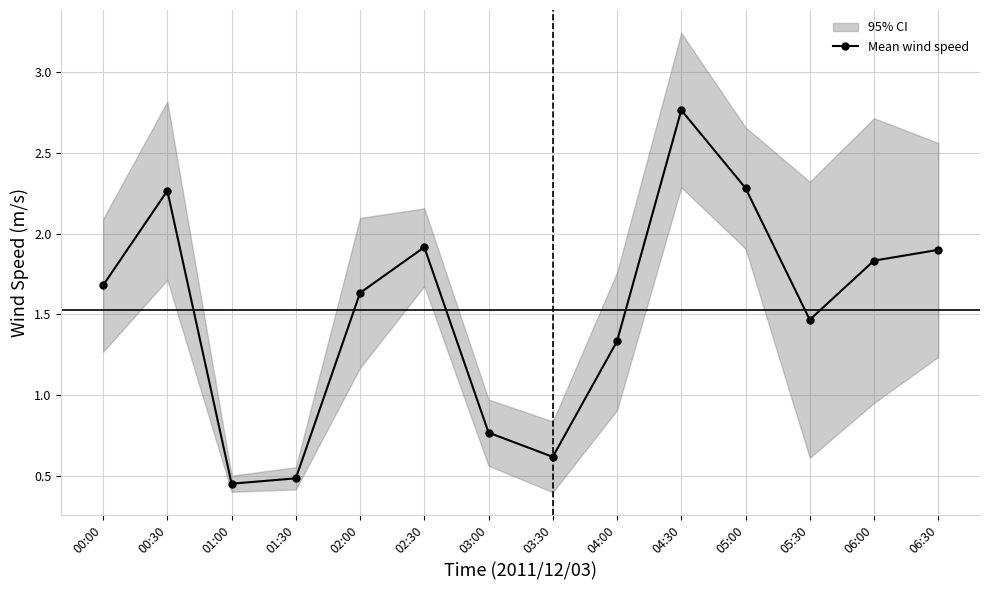

What is the sum of all values?

21.4